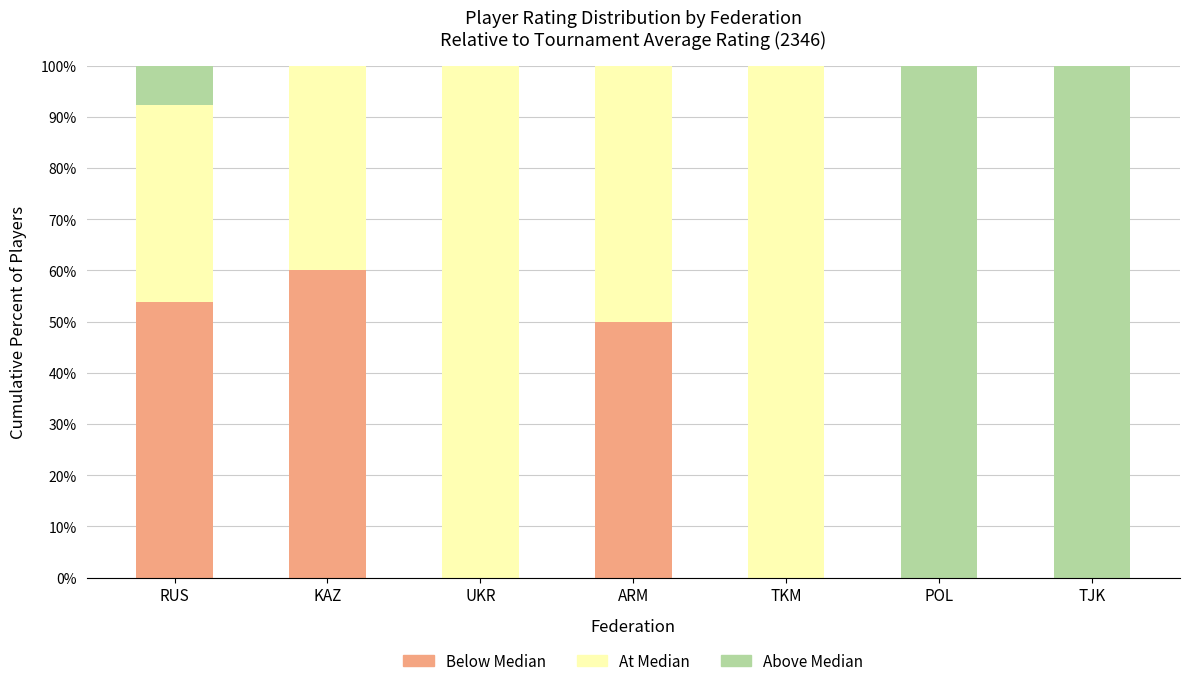

What is the total value across all series at POL?

100.0